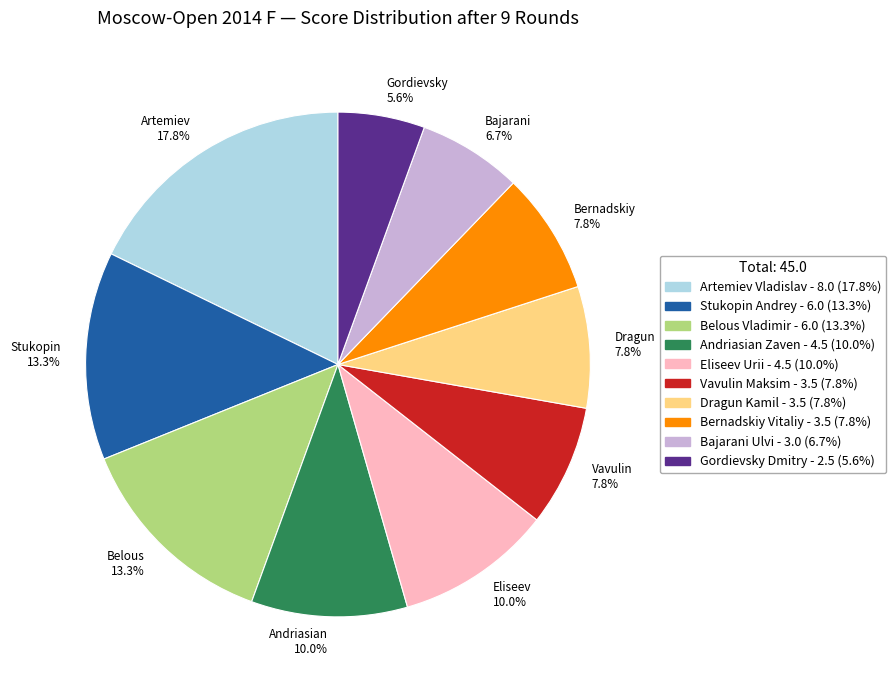

Is Dragun 7.8% the majority of the pie?

No